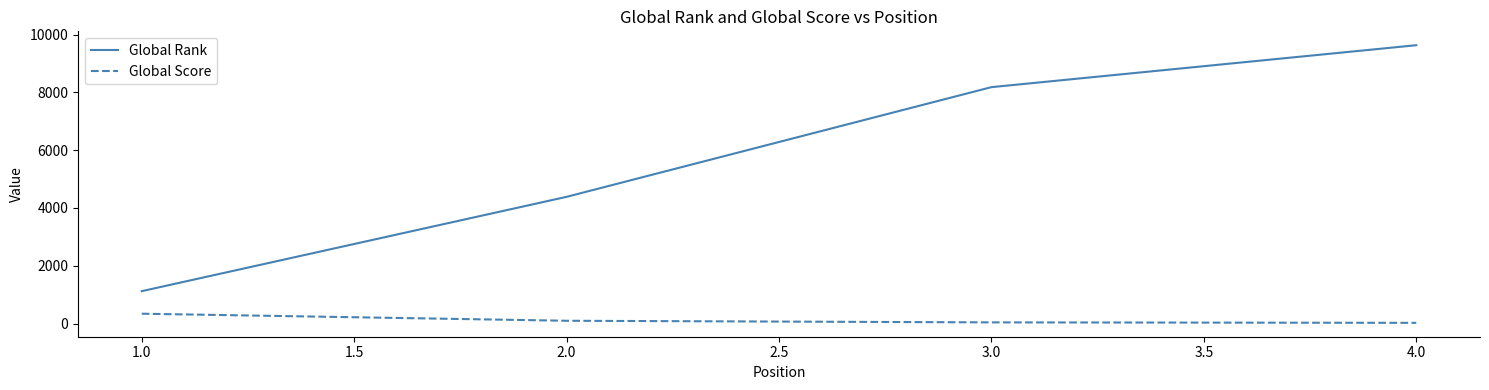

What is the difference between the maximum and minimum values in the Global Rank series?

8510